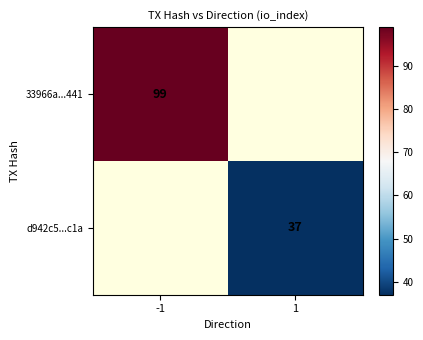

Is it true that d942c5...c1a equals 55 at 1?

False